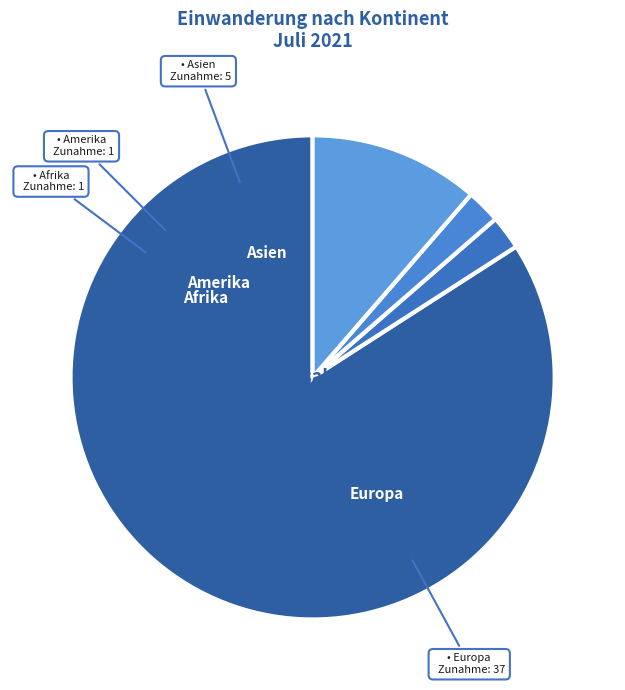

The Afrika slice represents 17% of the pie. True or false?

False